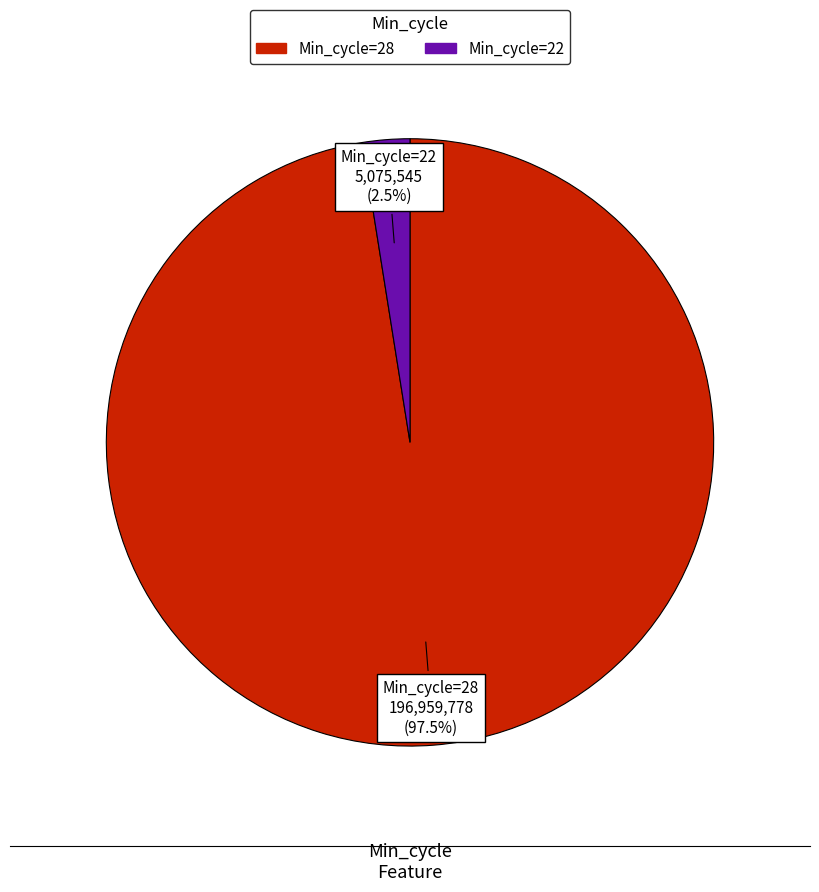

What is the total percentage of Min_cycle=28 and Min_cycle=22?

100.0%